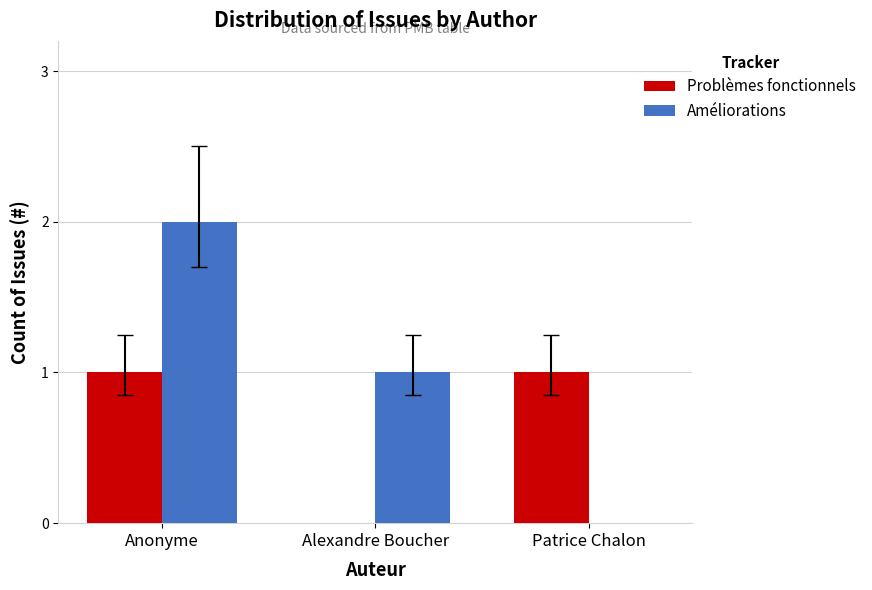

What are all the series names shown in the legend?

Problèmes fonctionnels, Améliorations